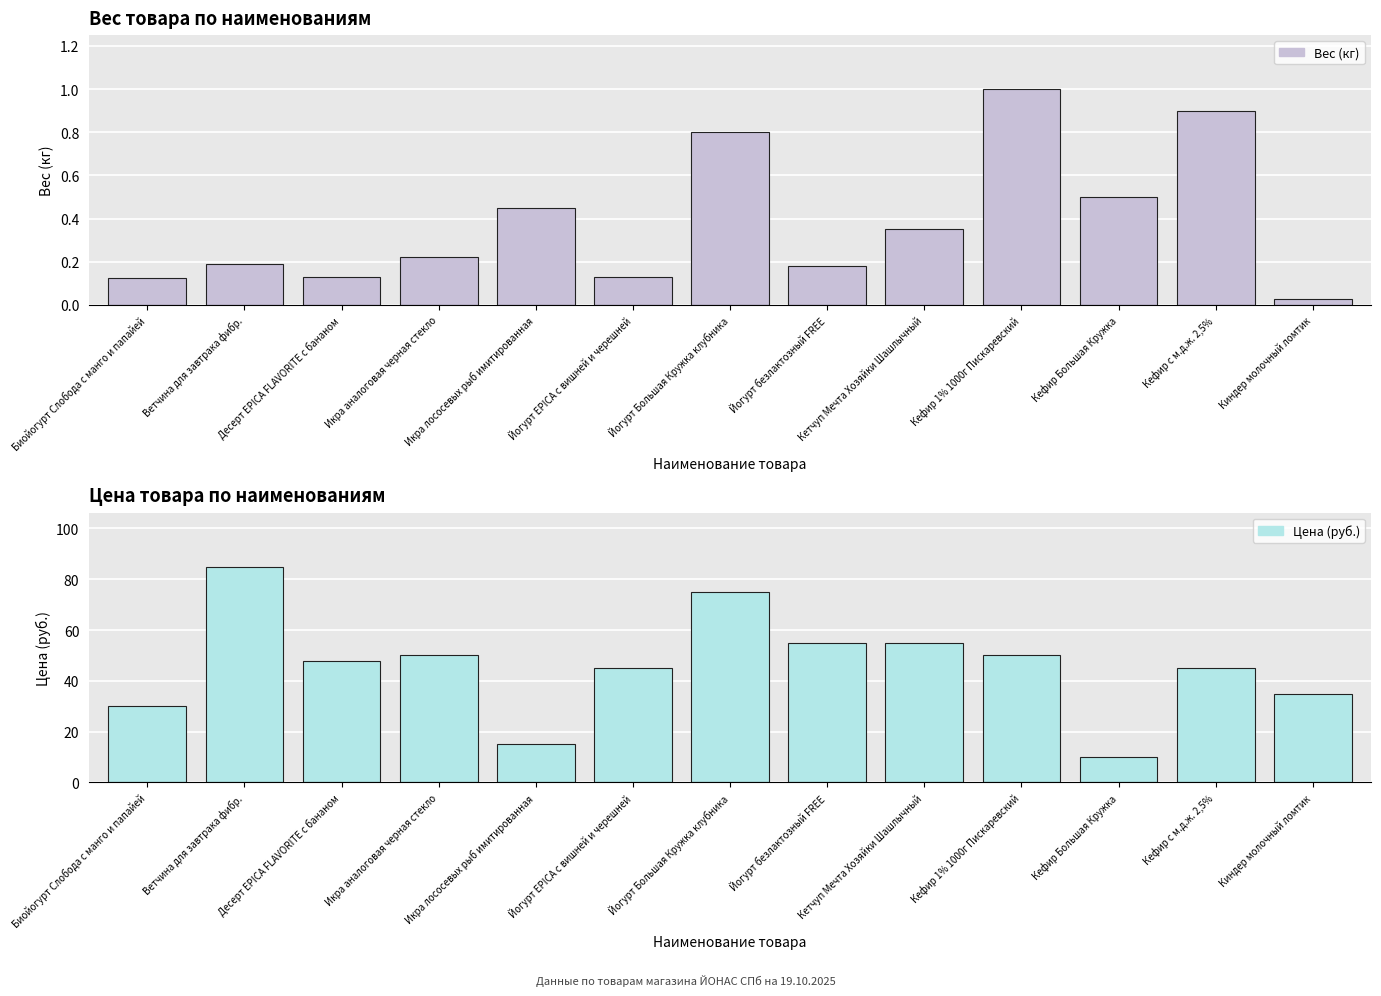

At which category is the sum across all series the highest?

Ветчина для завтрака фибр.